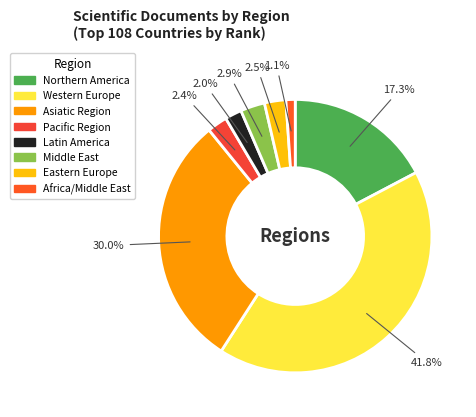

Does any single category account for the majority?

No